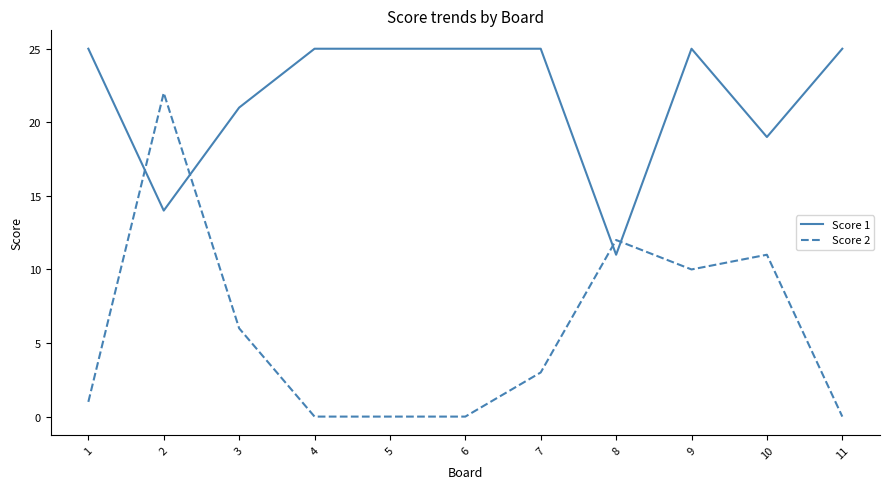

How many times do Score 2 and Score 1 cross each other?

4